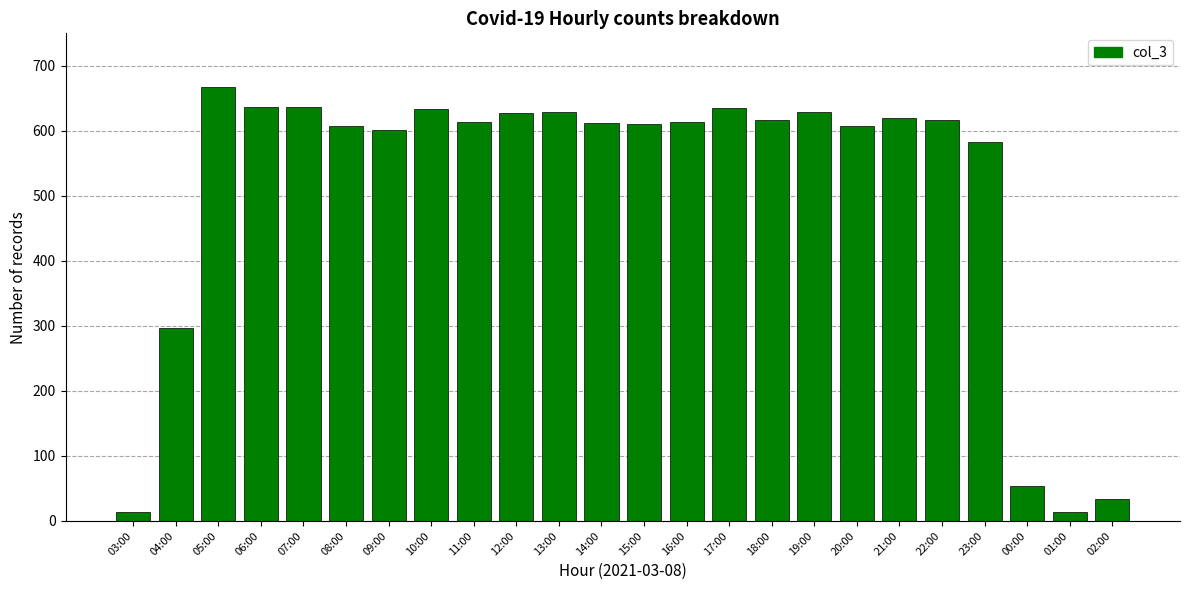

What is the minimum value shown in the chart?

13